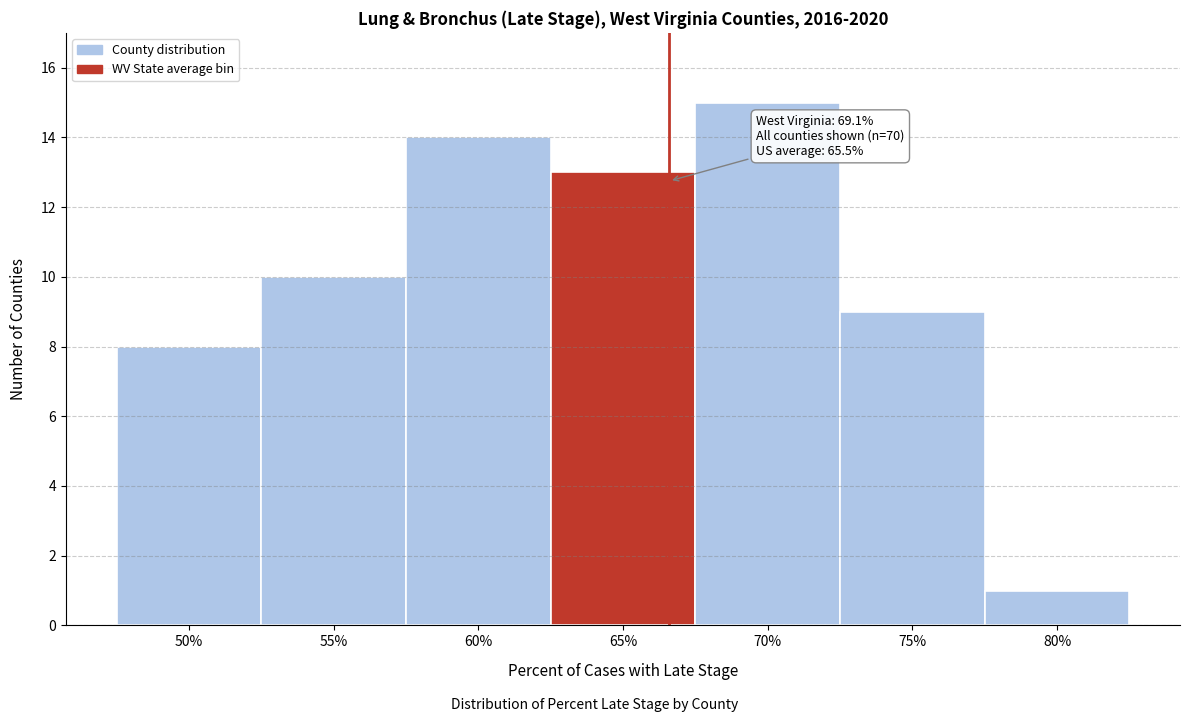

Reading left to right, what are all the values shown in this chart?

50%=8	55%=10	60%=14	65%=13	70%=15	75%=9	80%=1